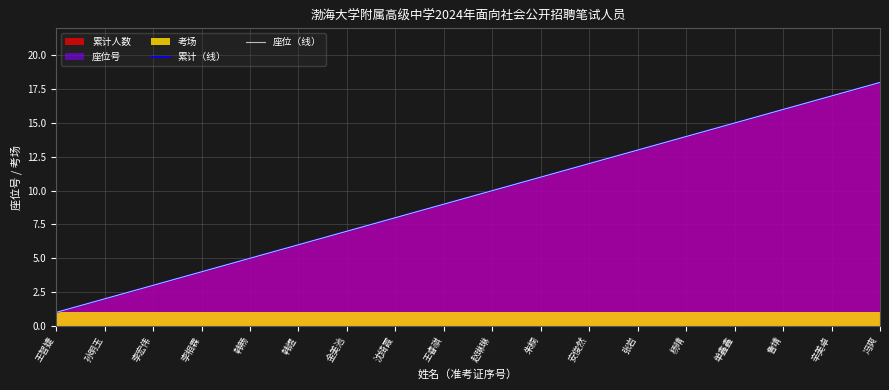

True or false: 座位（线） and 累计（线） intersect in this chart.

False